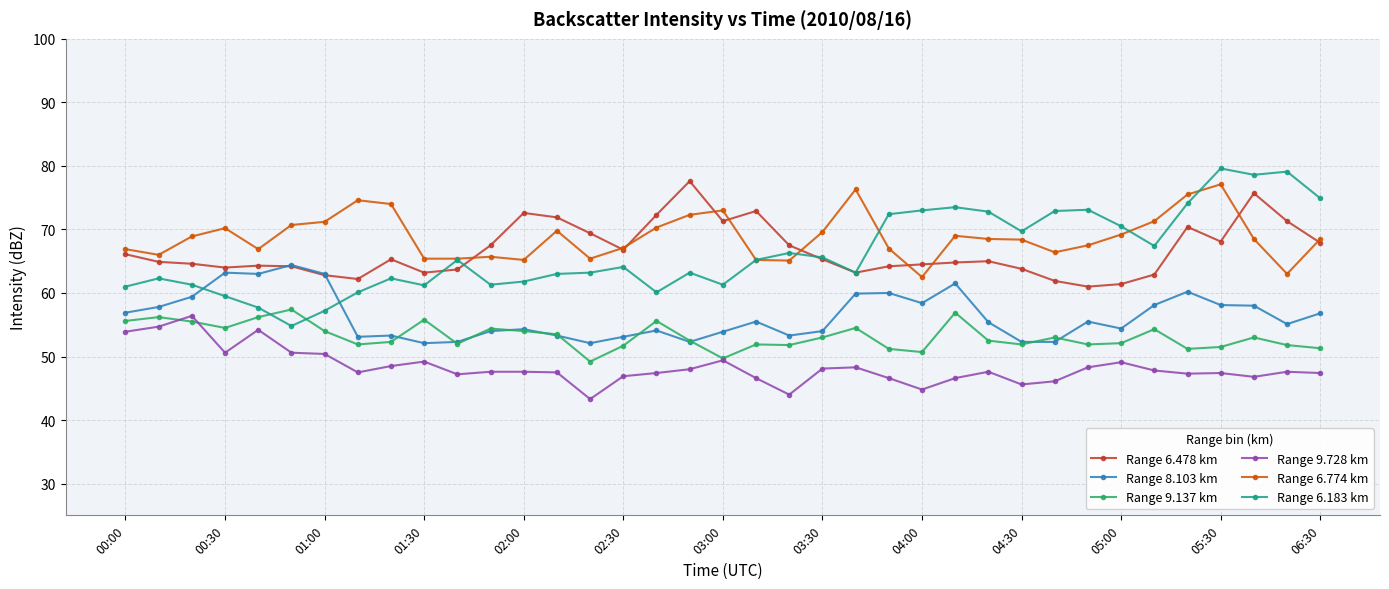

What is the value of the Range 6.774 km point at the 22nd from the left?

69.6